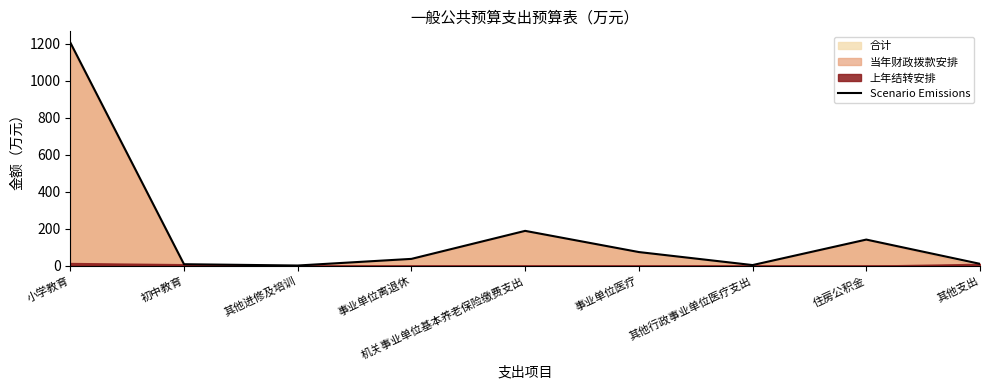

True or false: the data shows 2.3 at 初中教育.

False